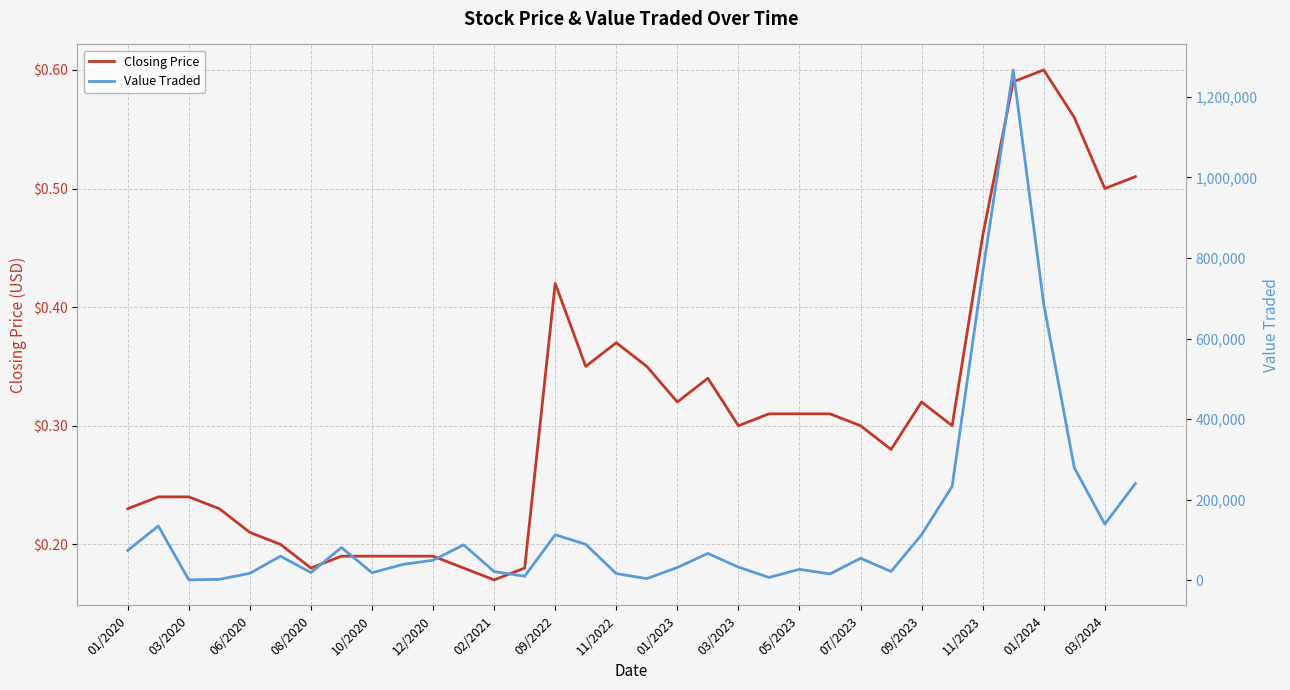

At how many categories does at least one series exceed 786576?

1